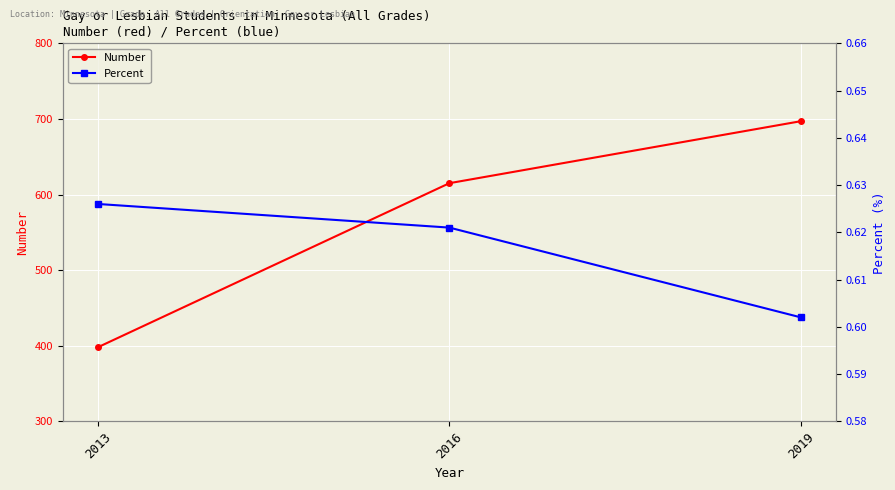

At which label does Percent reach its peak?

2013